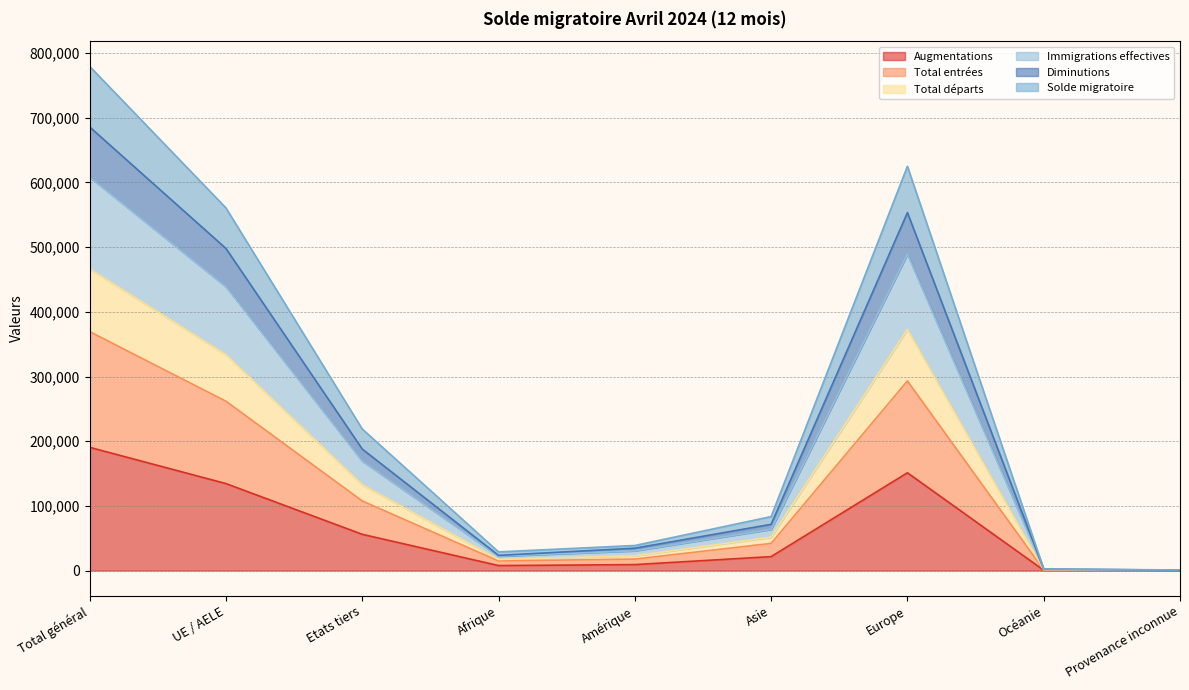

The Augmentations series shows 190511 at Total général. True or false?

True